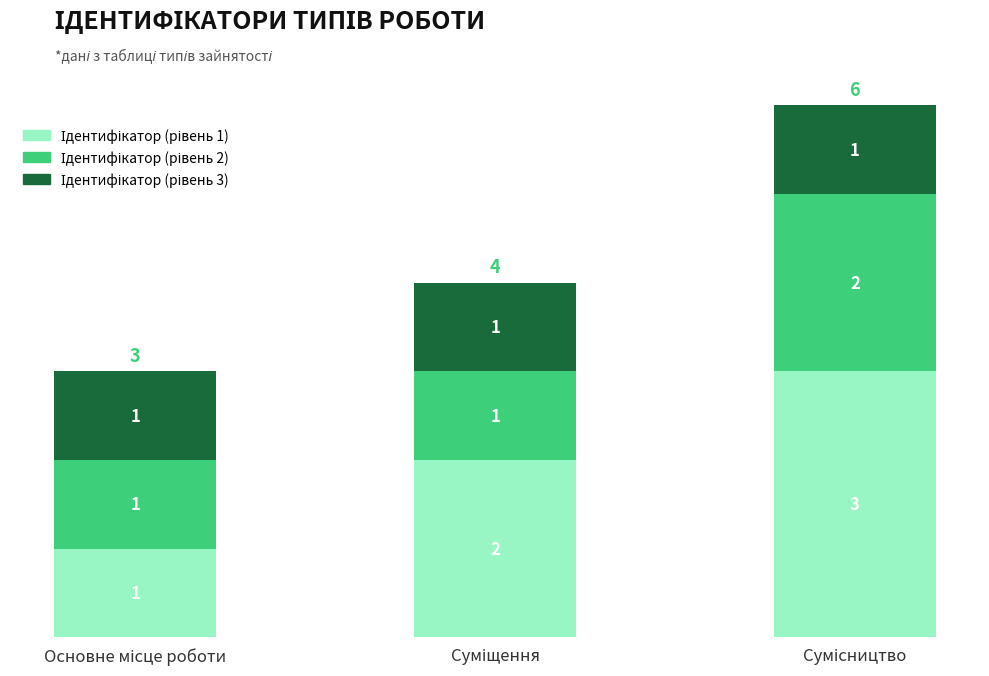

How many data points does each series have?

3